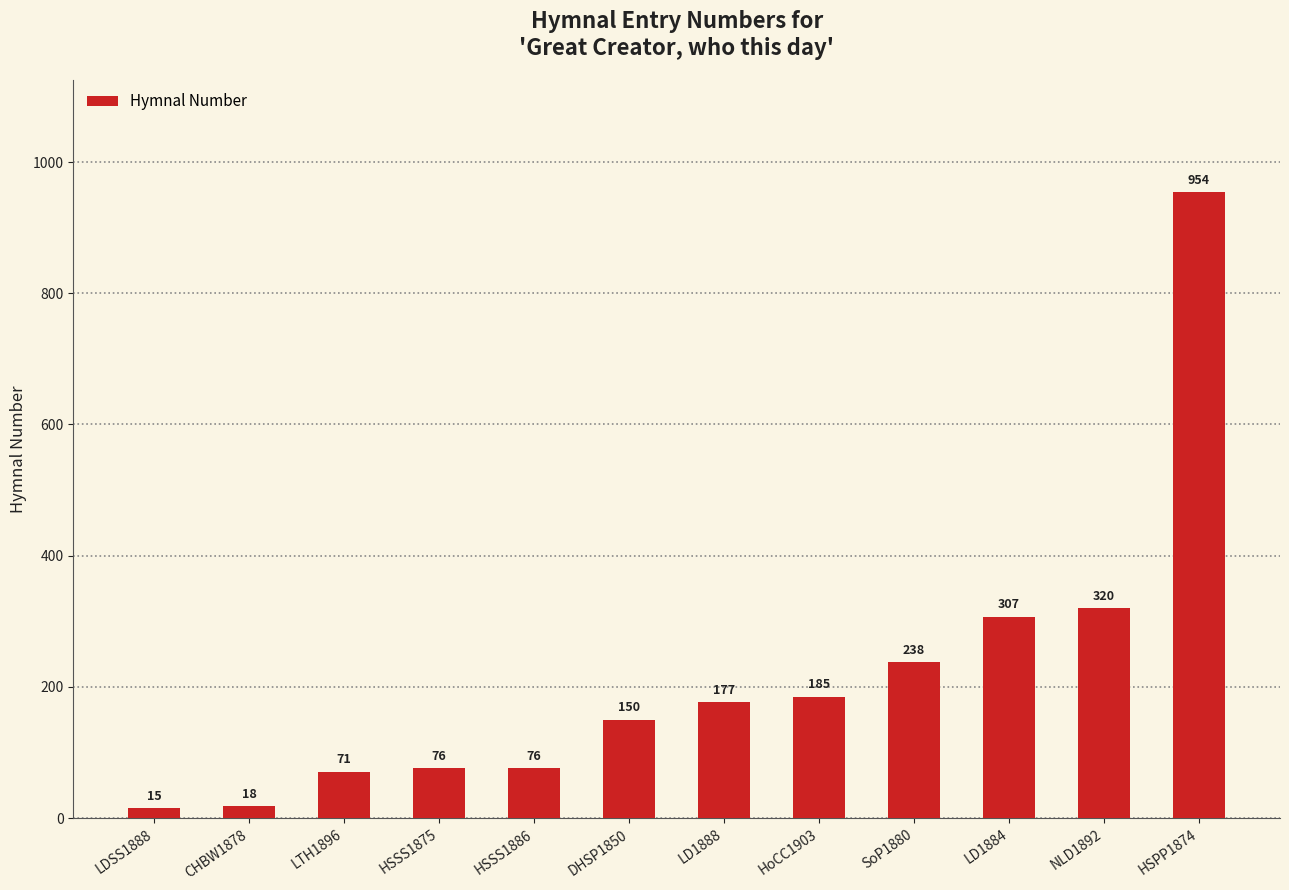

Reading left to right, extract all data points from this chart.

LDSS1888=15	CHBW1878=18	LTH1896=71	HSSS1875=76	HSSS1886=76	DHSP1850=150	LD1888=177	HoCC1903=185	SoP1880=238	LD1884=307	NLD1892=320	HSPP1874=954